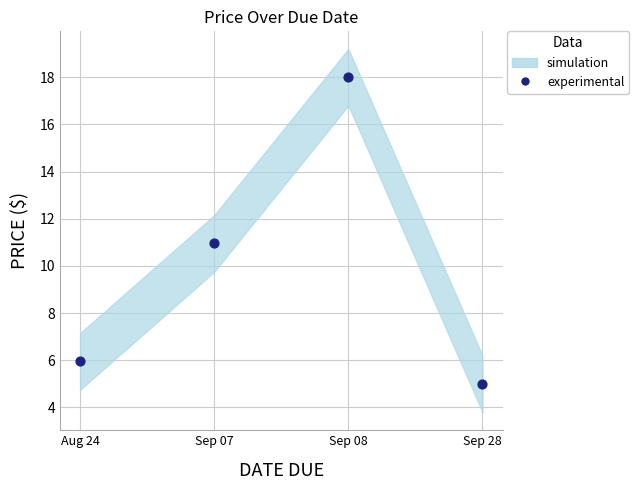

What is the range of Y values (max minus min)?

13.0